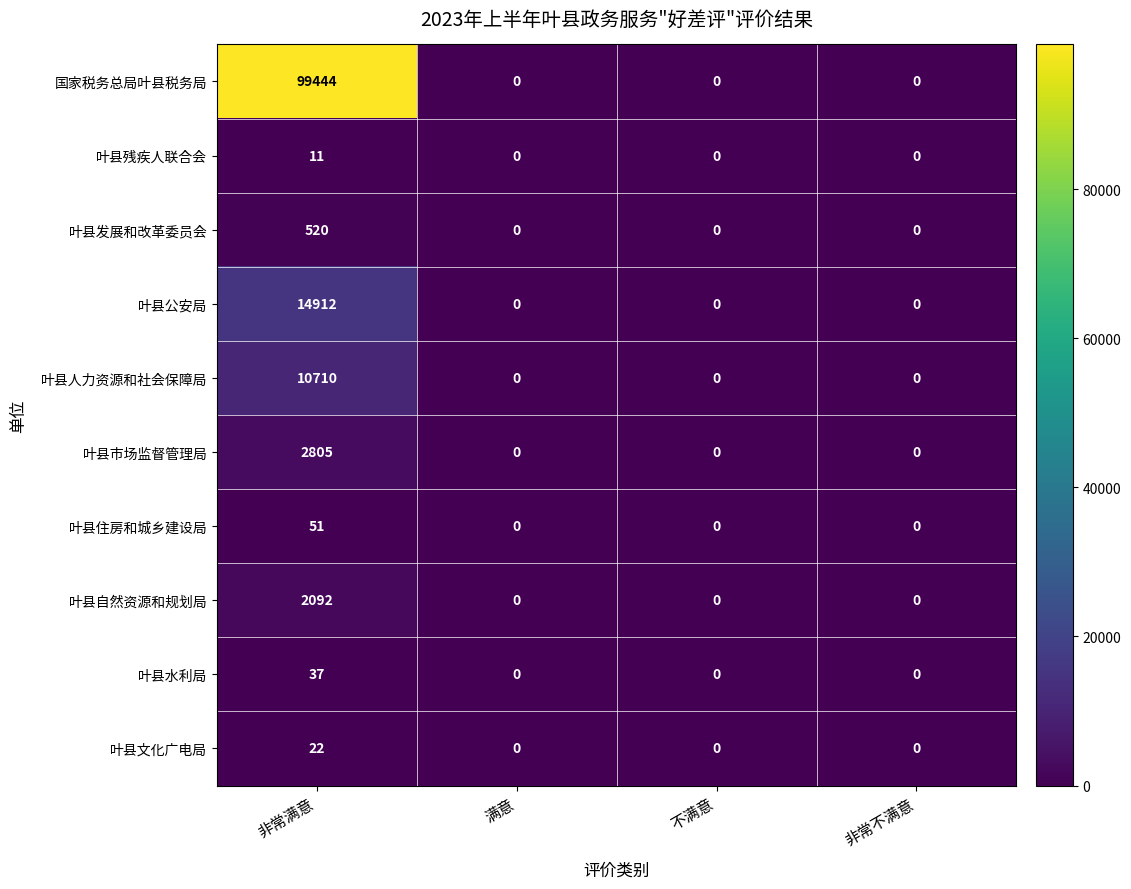

What is the average value of the 叶县发展和改革委员会 series?

130